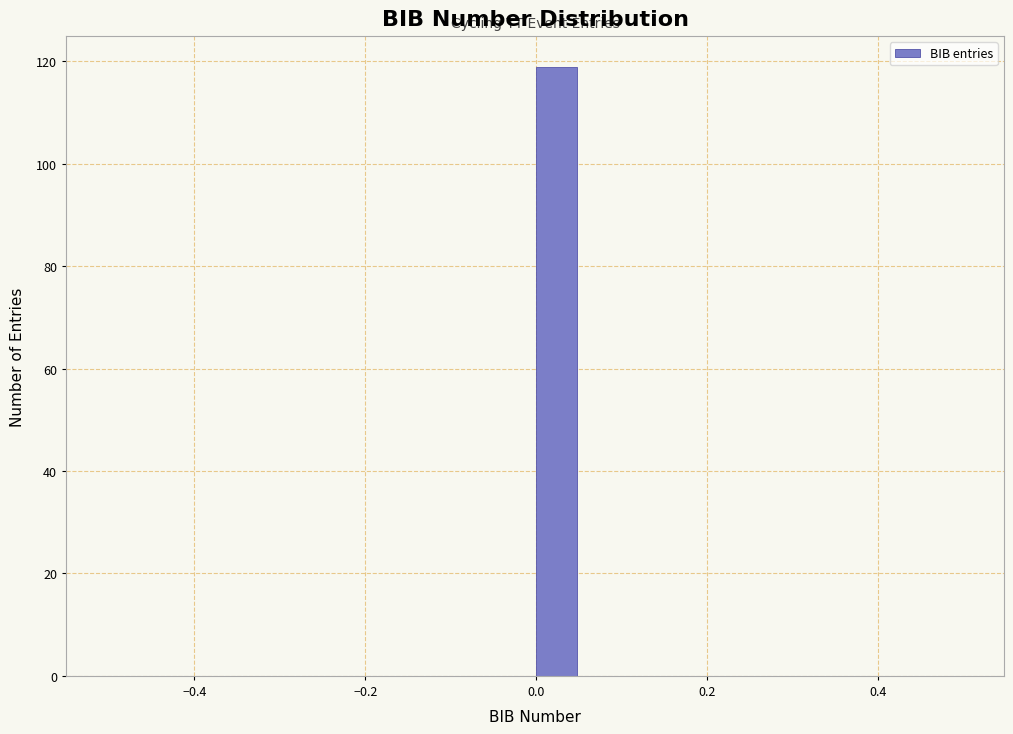

Around what value on the x-axis is the tallest bar? Give the approximate position of its centre, as read against the axis.

0.02